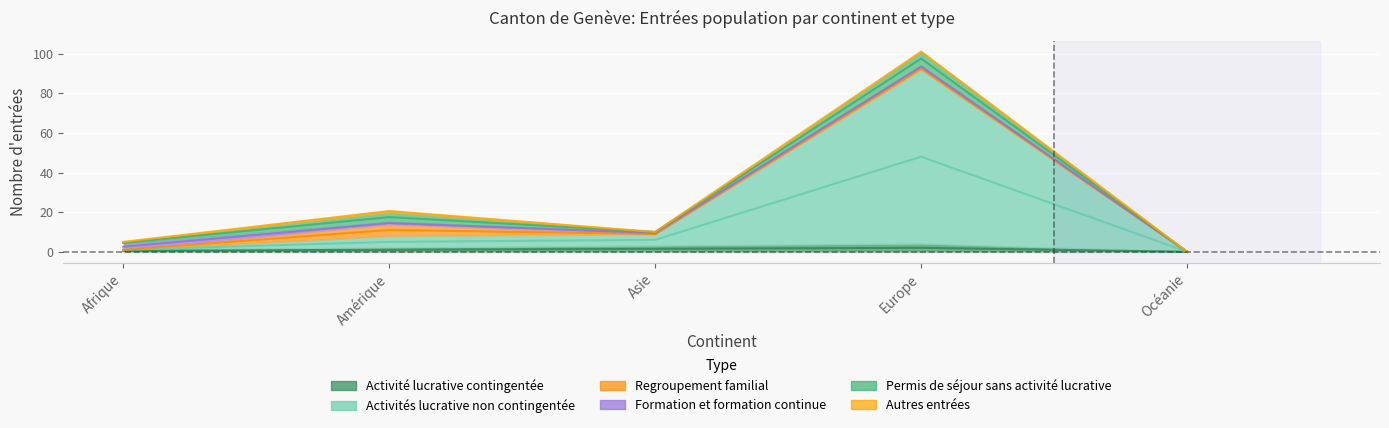

Reading left to right, what are all the values shown in this chart?

Activité lucrative contingentée: 1	2	3	4	0
Activités lucrative non contingentée: 0	6	6	88	0
Regroupement familial: 0	6	0	1	0
Formation et formation continue: 3	1	1	1	0
Permis de séjour sans activité lucrative: 1	5	0	7	0
Autres entrées: 0	1	0	0	0